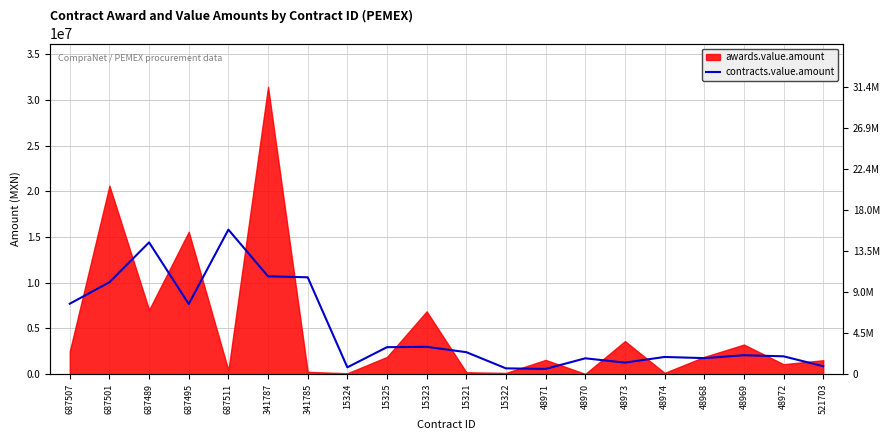

The chart shows a value of 1760613.9 at 48968. True or false?

True